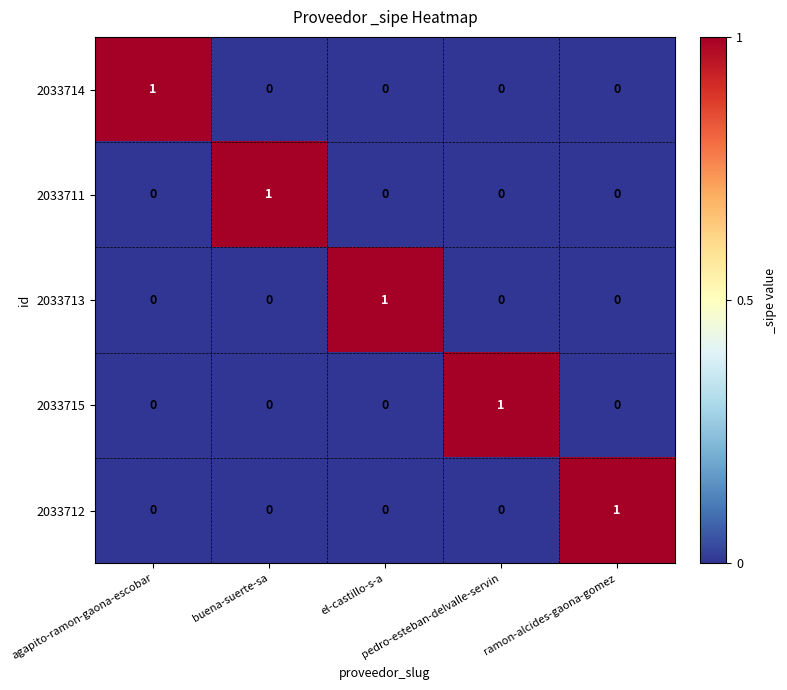

How many values in the 2033712 series exceed 0?

1